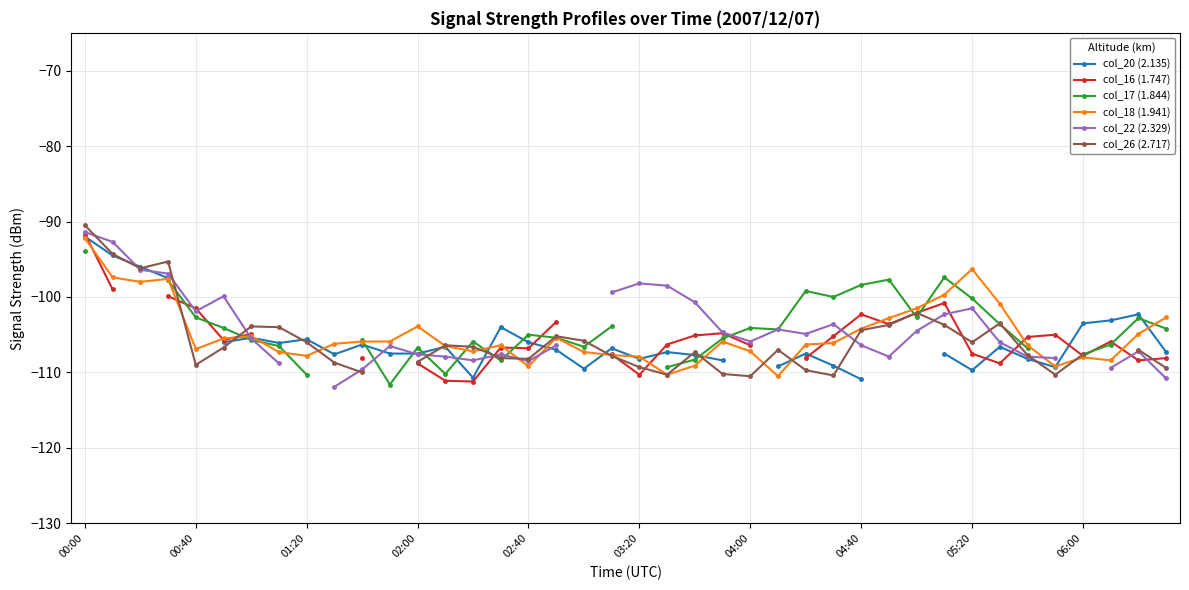

The col_18 (1.941) series shows -107.9 at 03:20. True or false?

True